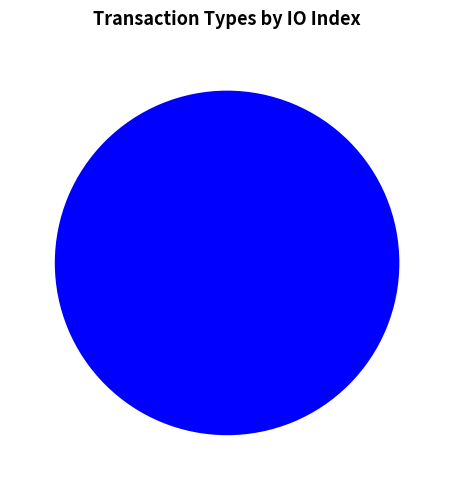

How many slices are in this pie chart?

2